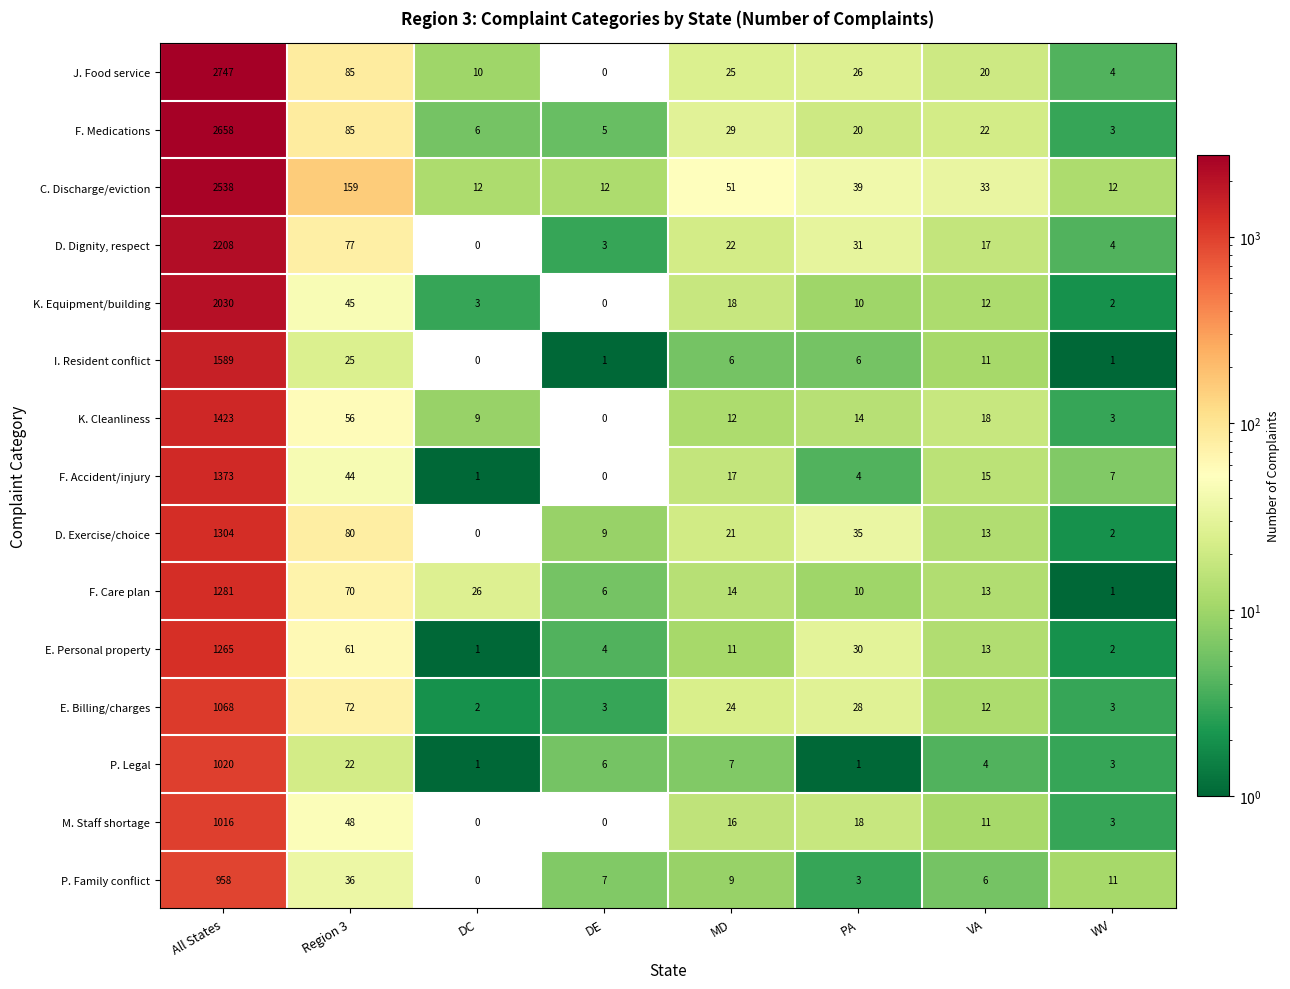

Count the number of data series in this chart.

15